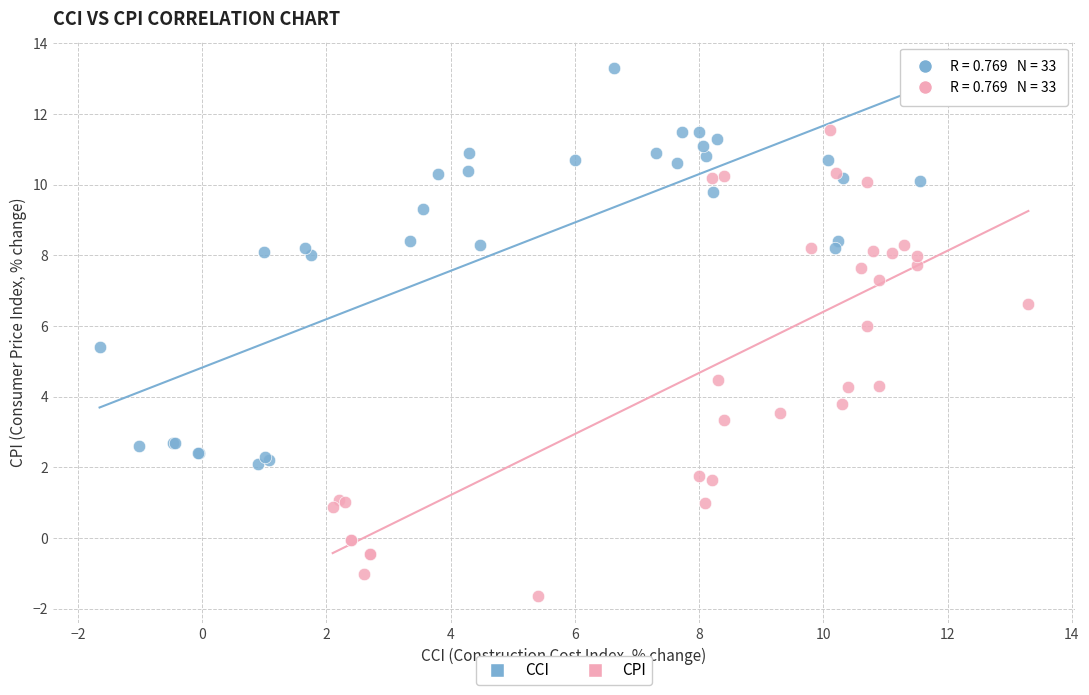

Which series has the largest Y range (max minus min)?

CPI